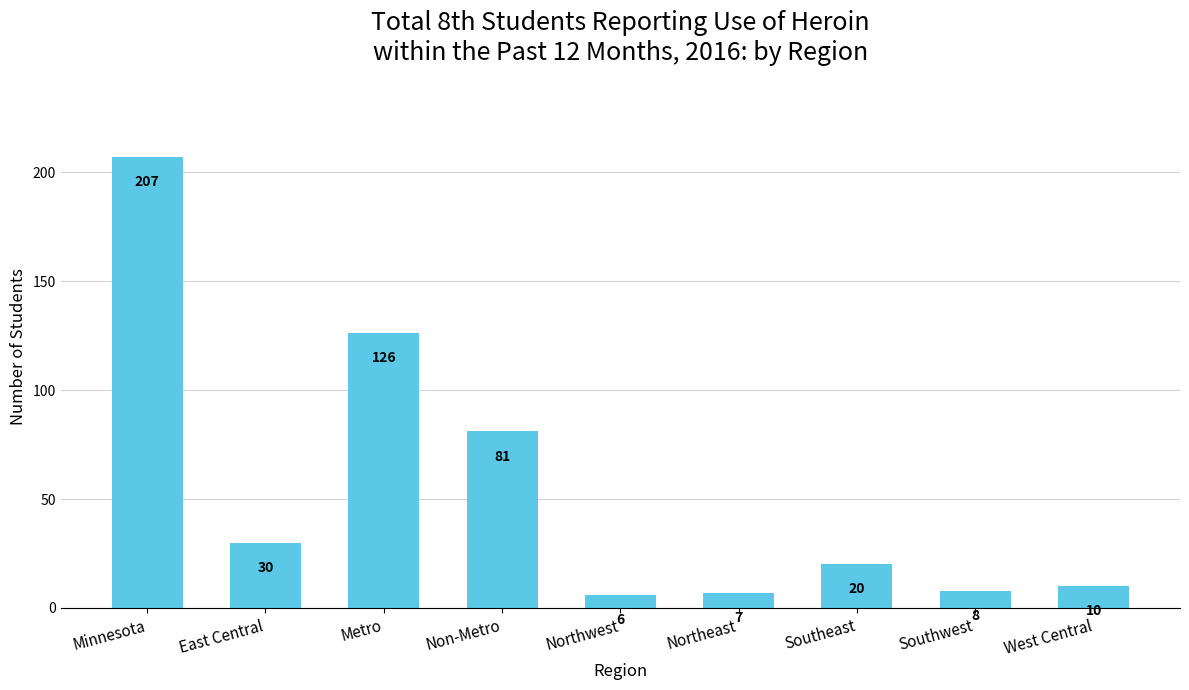

What is the label of the 4th bar from the right?

Northeast